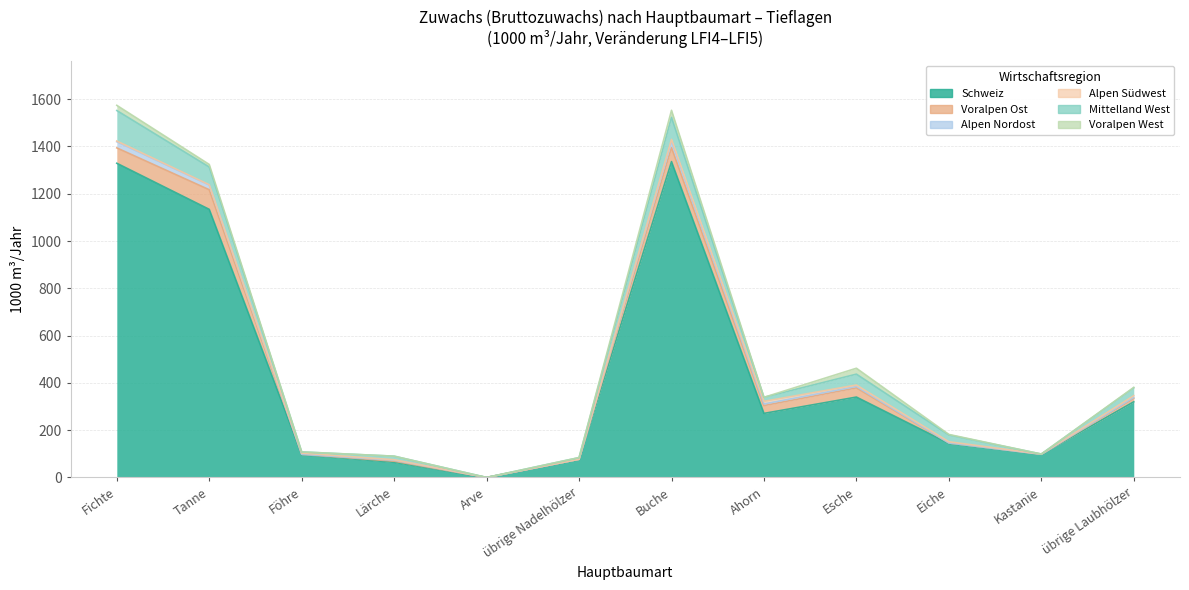

Reading left to right, list all the values displayed in this chart.

Schweiz: 1329	1134	96	64	0	76	1336	271	340	144	98	320
Voralpen Ost: 65	83	2	5	0	1	59	33	39	2	0	14
Alpen Nordost: 26	20	0	4	0	0	27	7	6	0	0	5
Alpen Südwest: 3	1	5	2	0	0	8	11	6	5	1	7
Mittelland West: 129	75	5	15	0	7	93	17	46	29	0	33
Voralpen West: 22	11	0	0	0	0	30	0	25	2	0	2